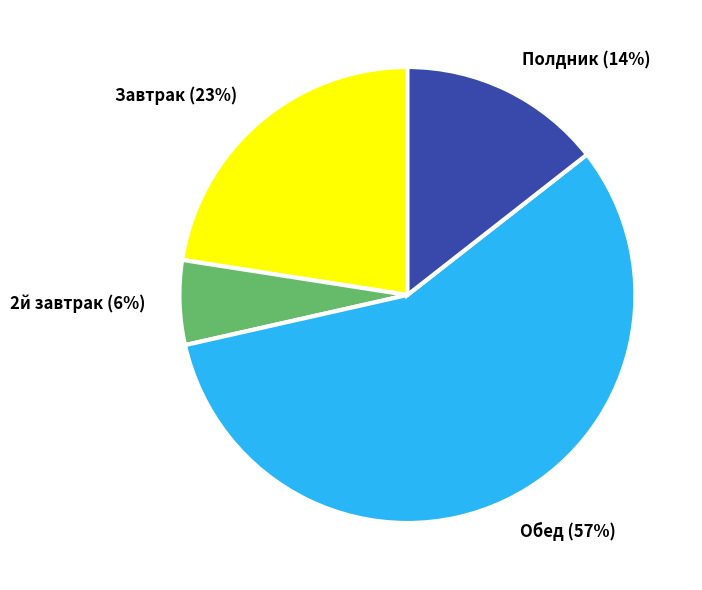

Approximately how many times larger is the value at Завтрак (23%) compared to Полдник (14%)?

1.6